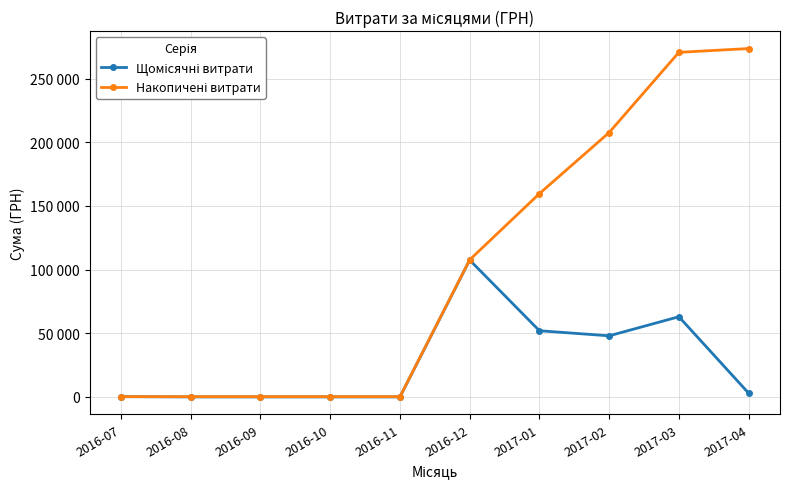

What is the label of the 5th point from the right?

2016-12